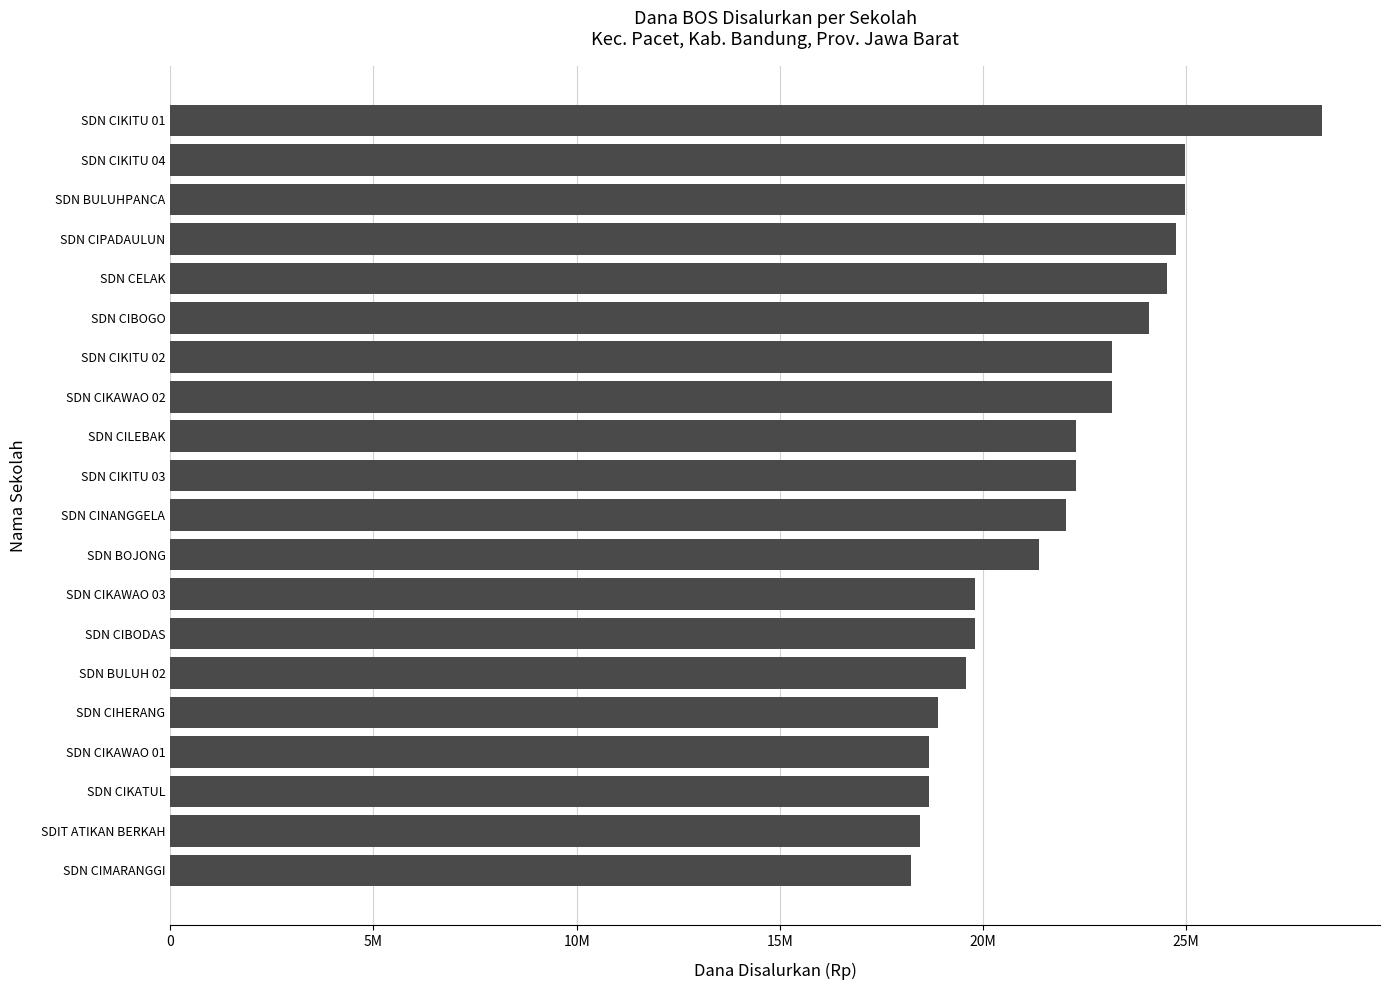

Where does the data first go above 22275000?

SDN CIKAWAO 02